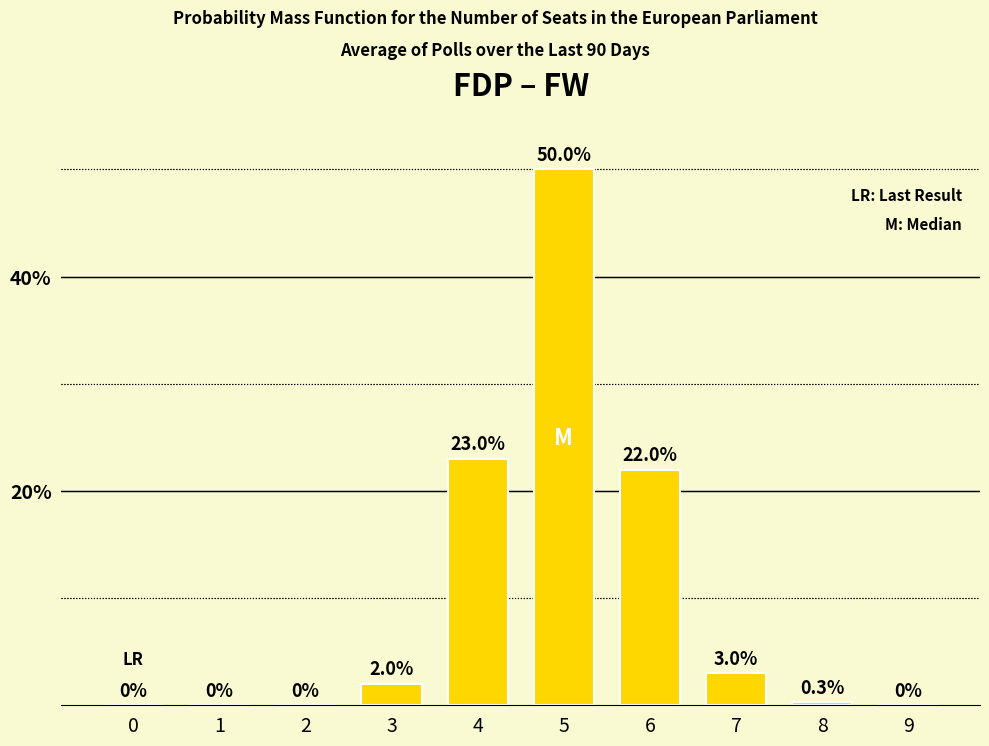

Reading right to left, extract all data points from this chart.

9=0.0	8=0.3	7=3.0	6=22.0	5=50.0	4=23.0	3=2.0	2=0.0	1=0.0	0=0.0